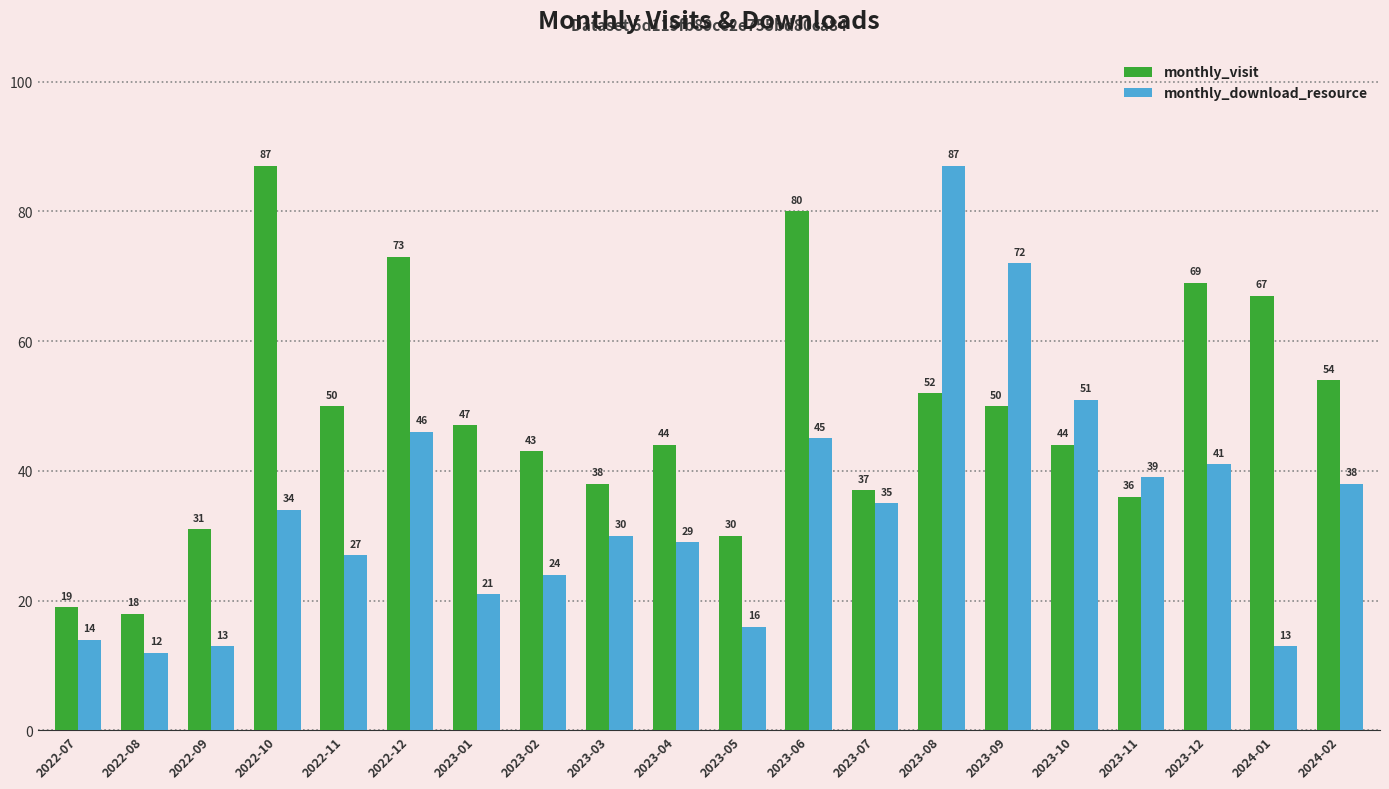

True or false: monthly_visit has a value of 32 at 2022-07.

False